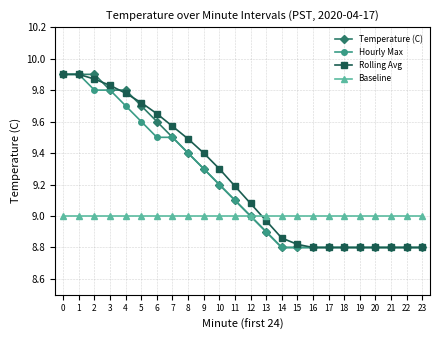

At how many categories does at least one series exceed 8?

24